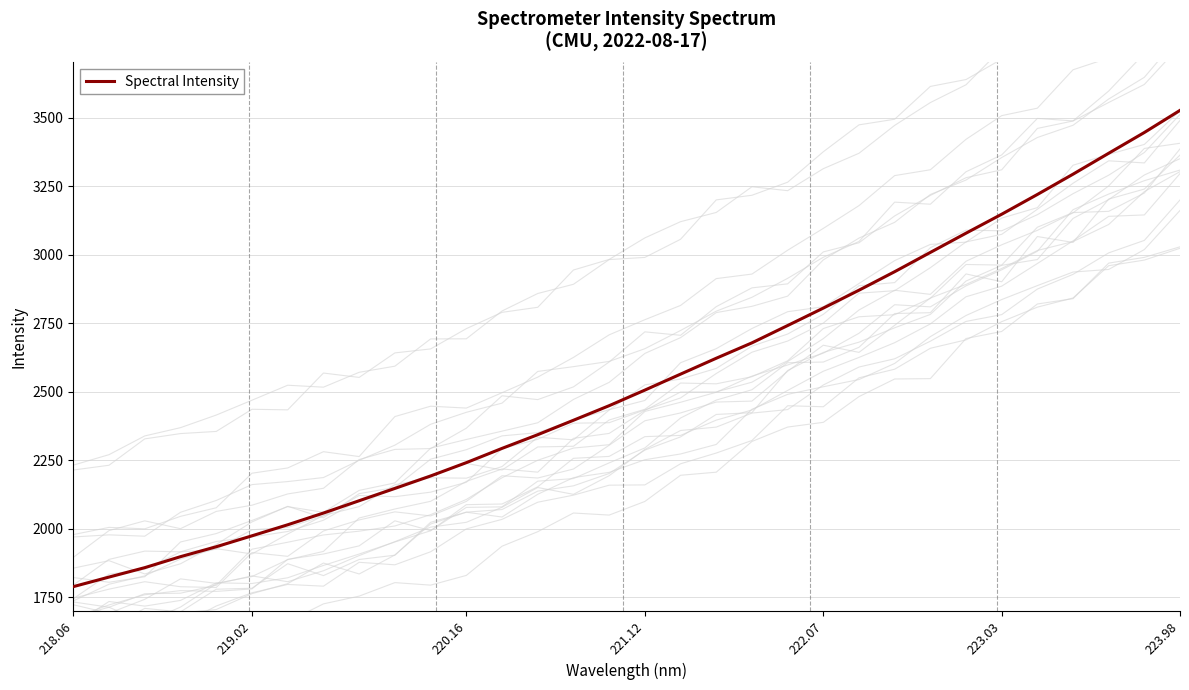

How many lines are shown in the chart?

1